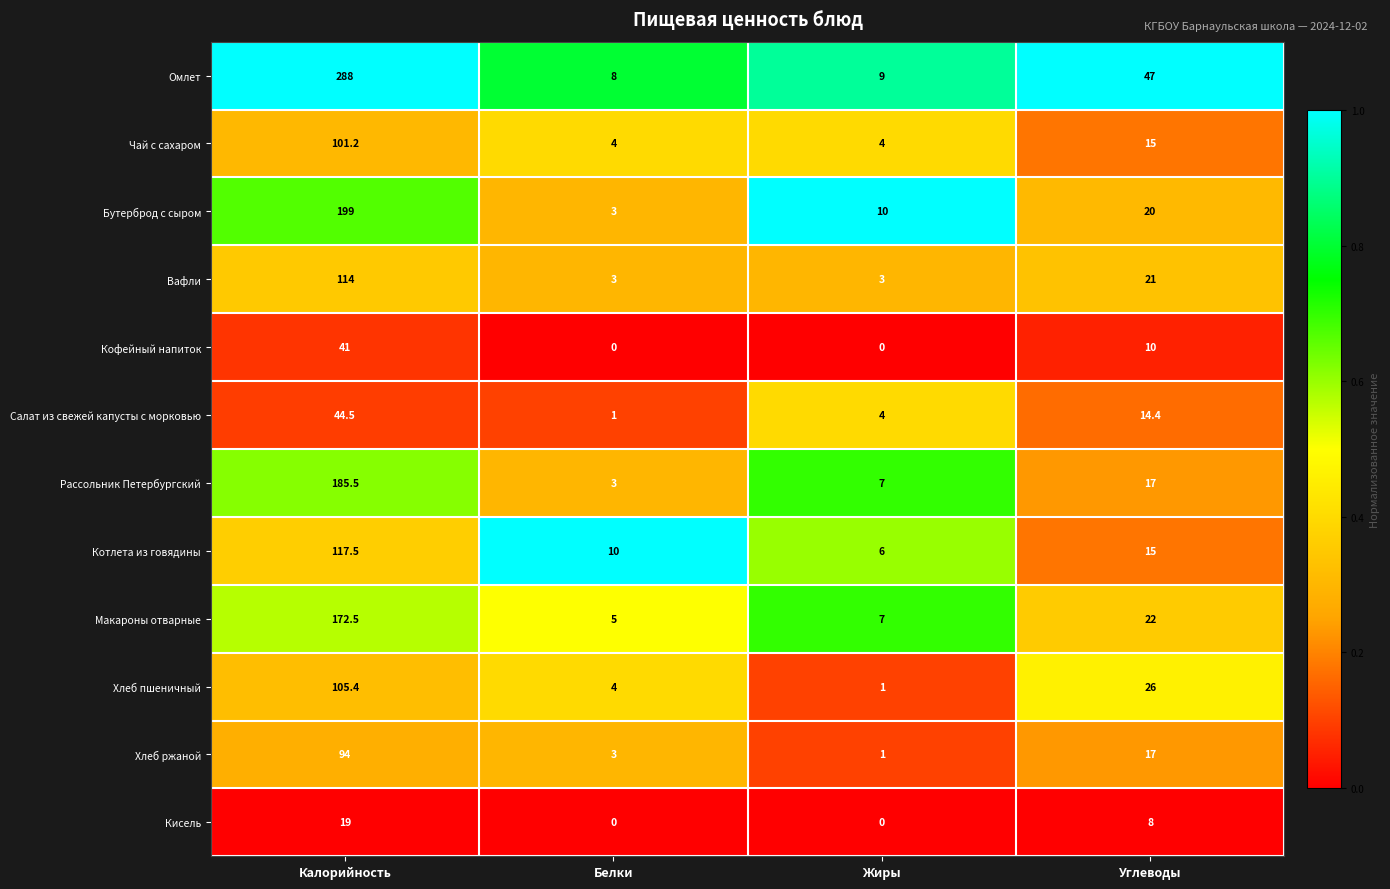

What is the difference between the Бутерброд с сыром values at Углеводы and Жиры?

10.0